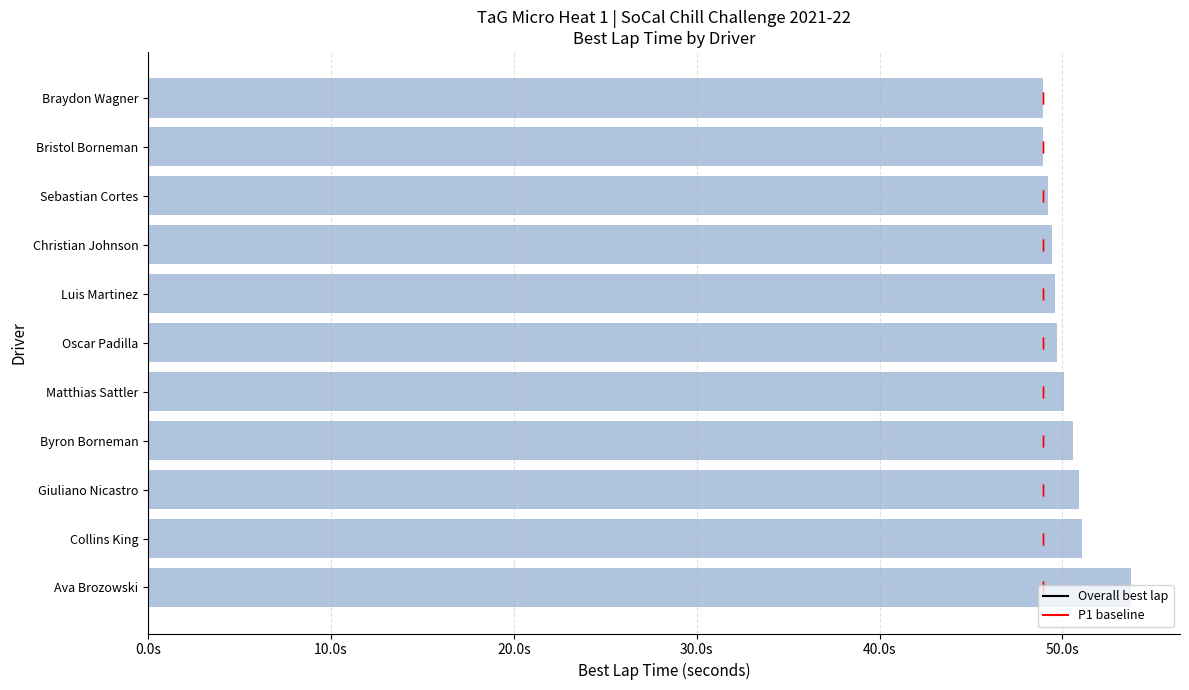

What is the value of the 8th bar from the left?

49.4